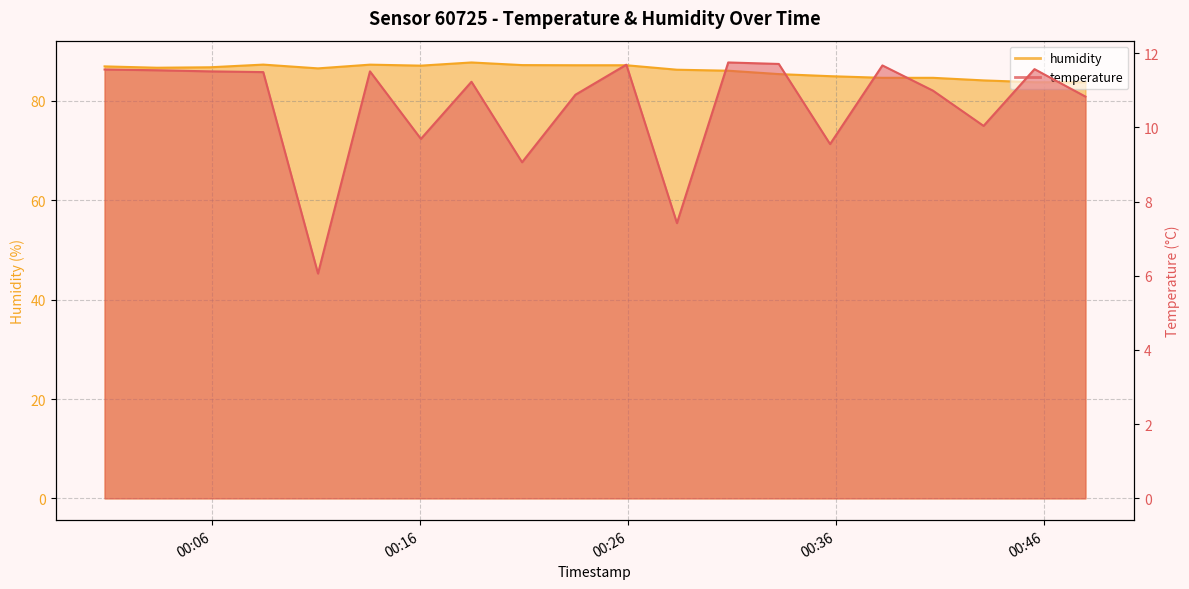

What is the label of the 12th point from the right?

2023-02-22T00:20:55